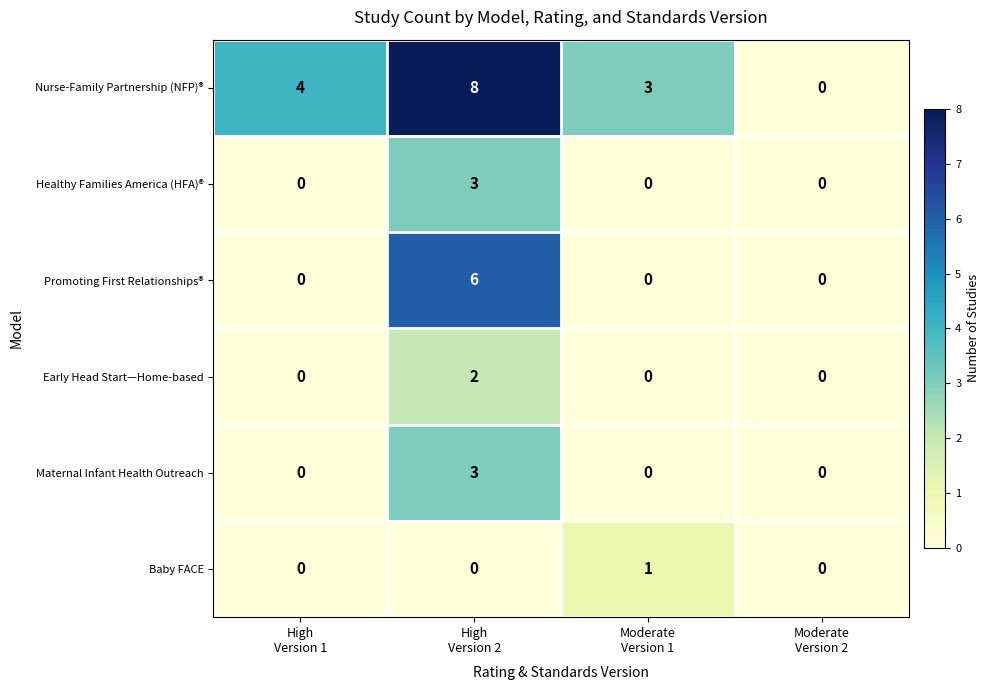

Which series has the largest total across all categories?

Nurse-Family Partnership (NFP)®